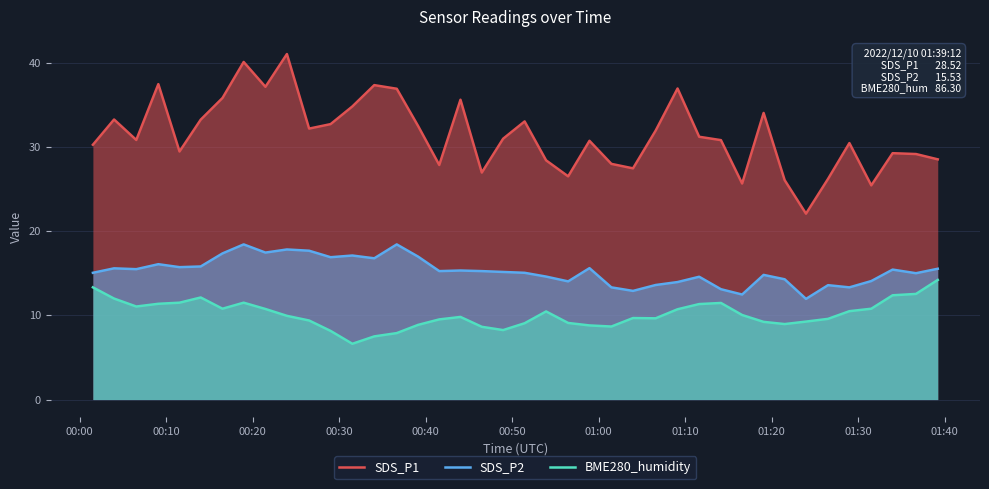

What is the minimum value for SDS_P1?

22.1